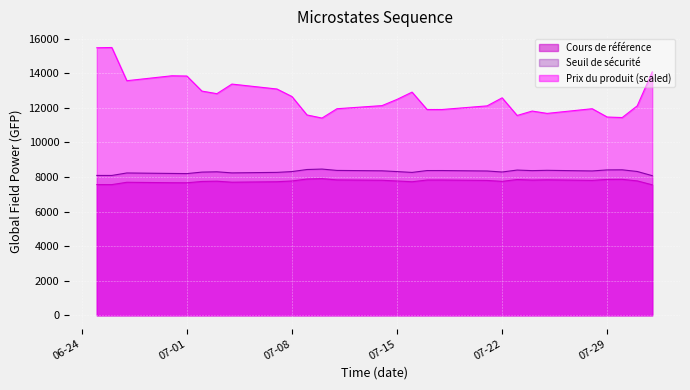

Which category has the lowest value in the Prix du produit series?

2025-07-10